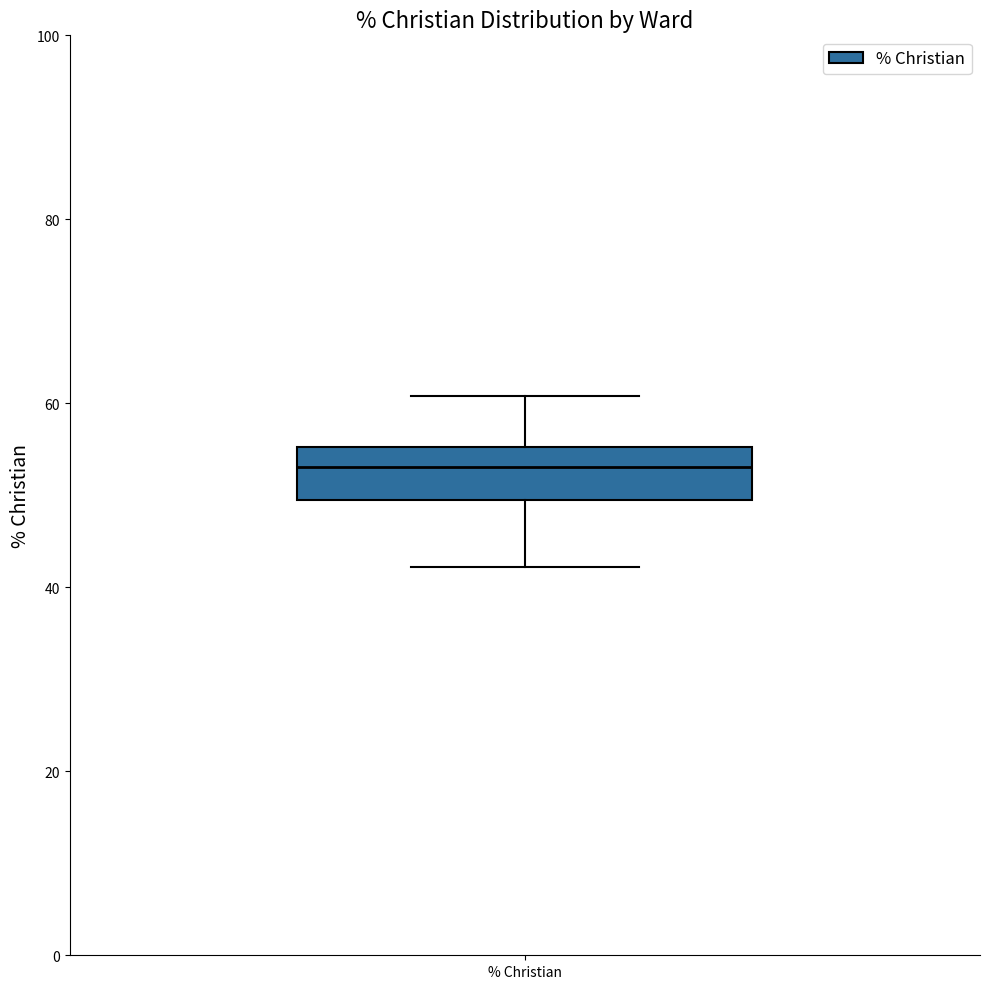

Where does the lower whisker of the box for % Christian end on the y-axis? The values are not printed on the chart, so give them approximately, as read against the axis.

42